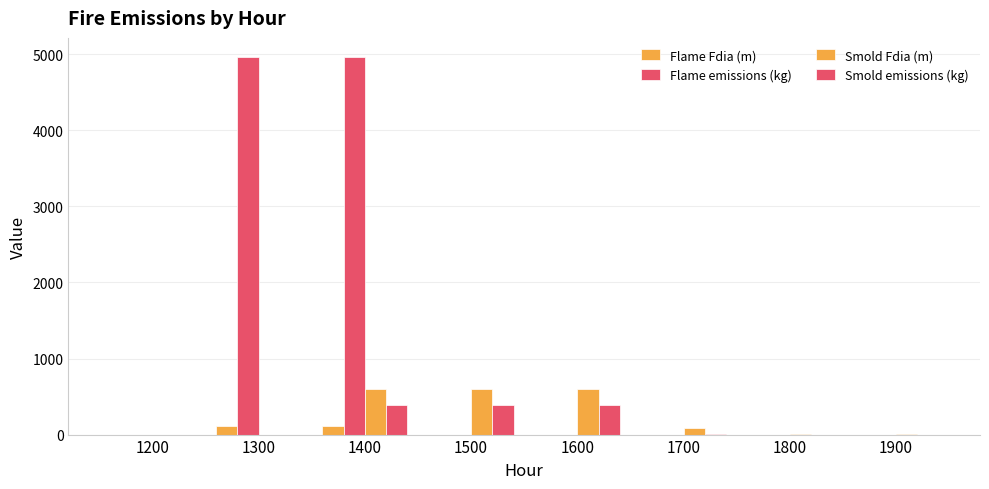

How many data points does each series have?

8